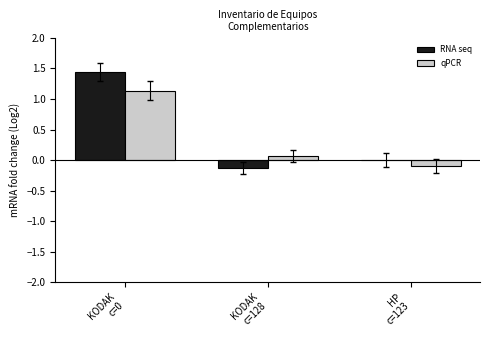

What is the sum of all qPCR values?

1.1